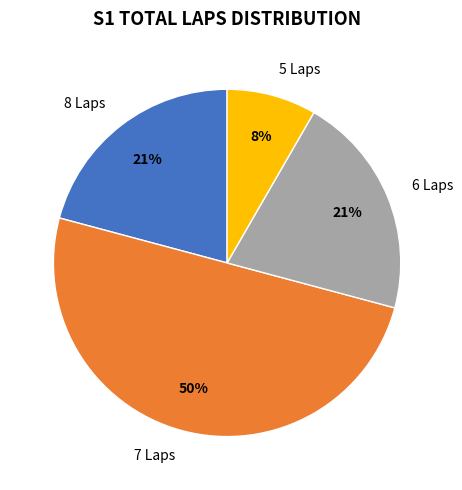

To the nearest percent, what is the average slice percentage?

25%